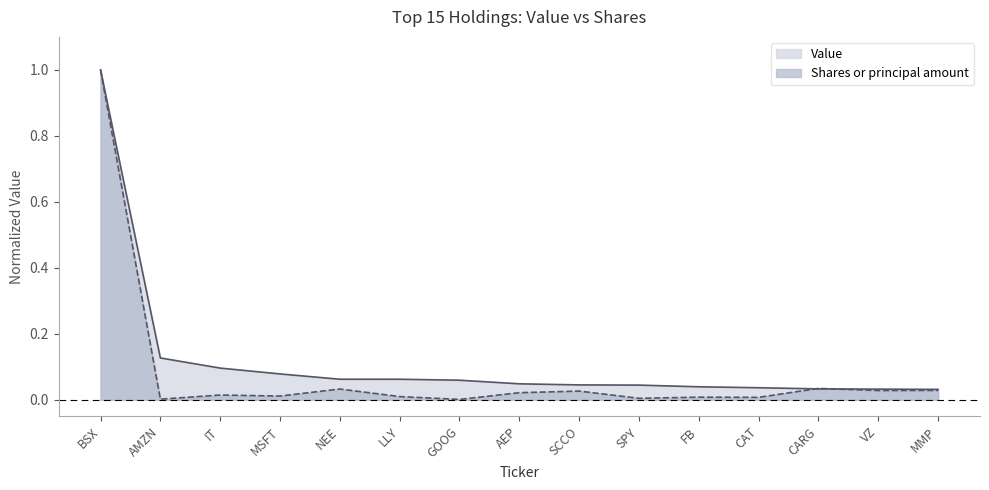

How many times do Value and Shares or principal amount cross each other?

2